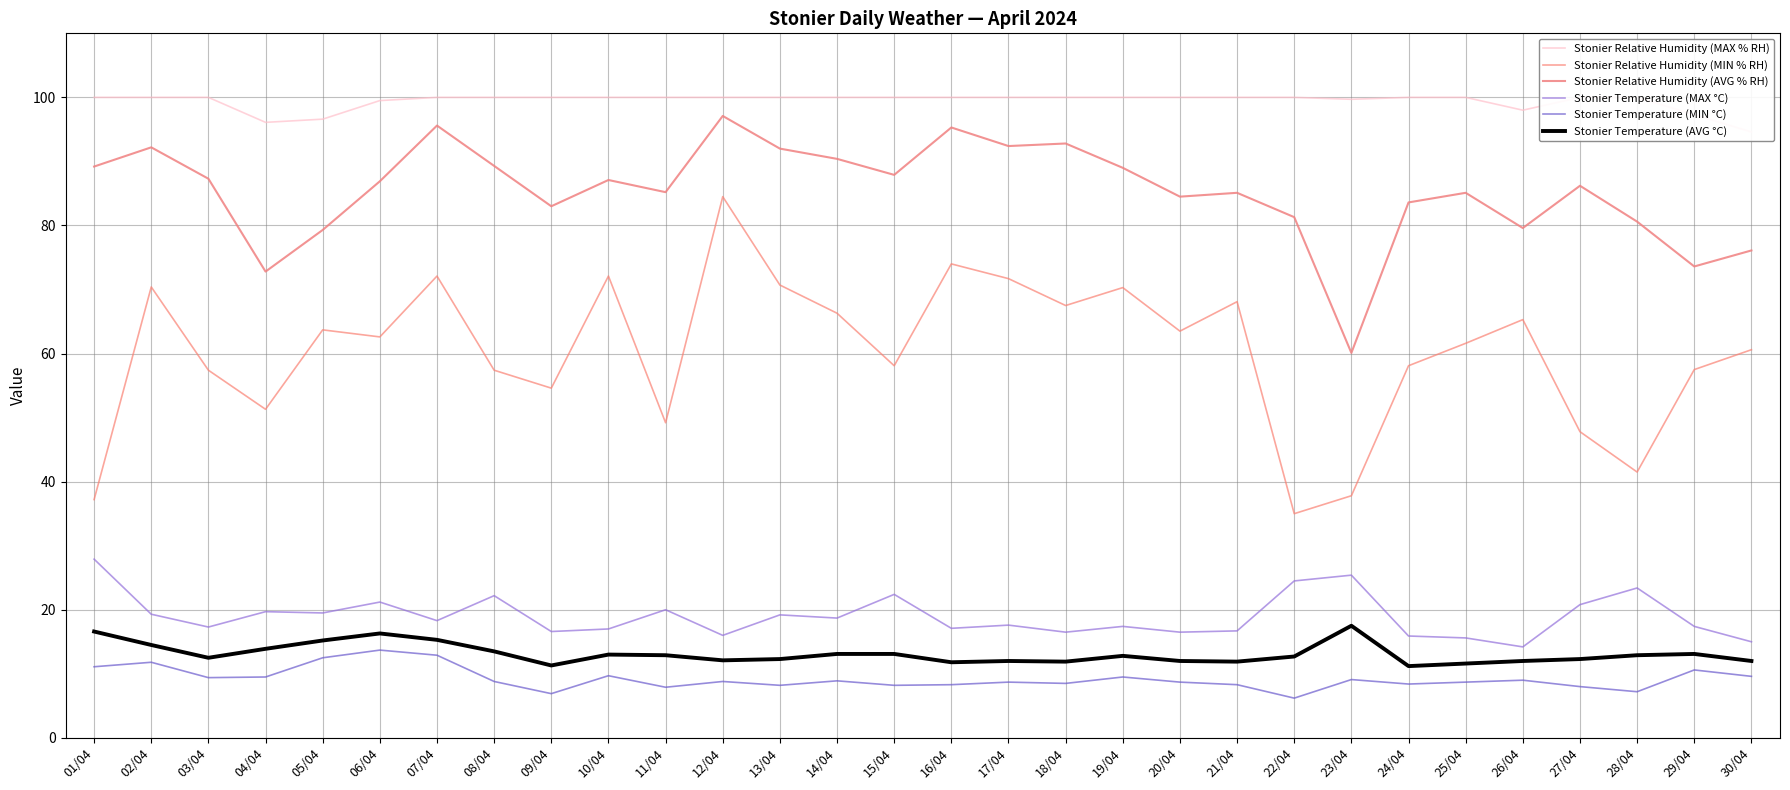

How many lines are shown in the chart?

6